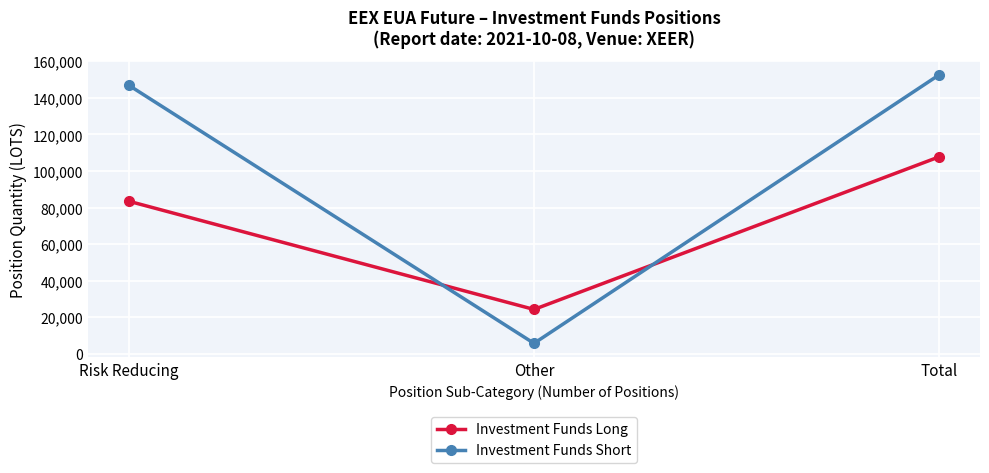

At how many categories does at least one series exceed 32252?

2